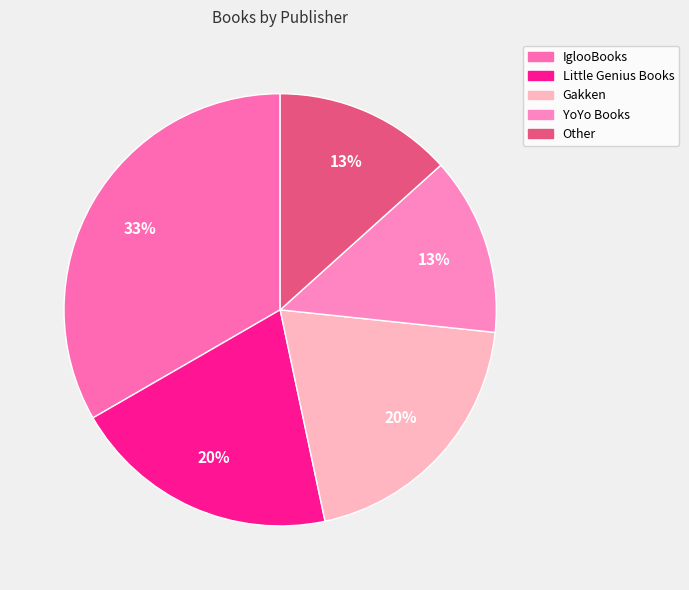

How many slices are in this pie chart?

5